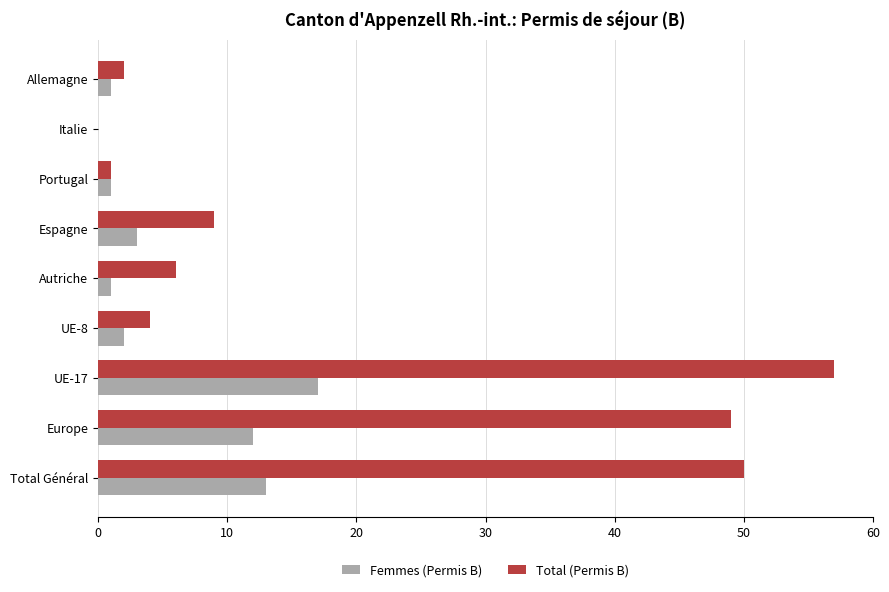

Is it true that Femmes (Permis B) equals 5 at Espagne?

False